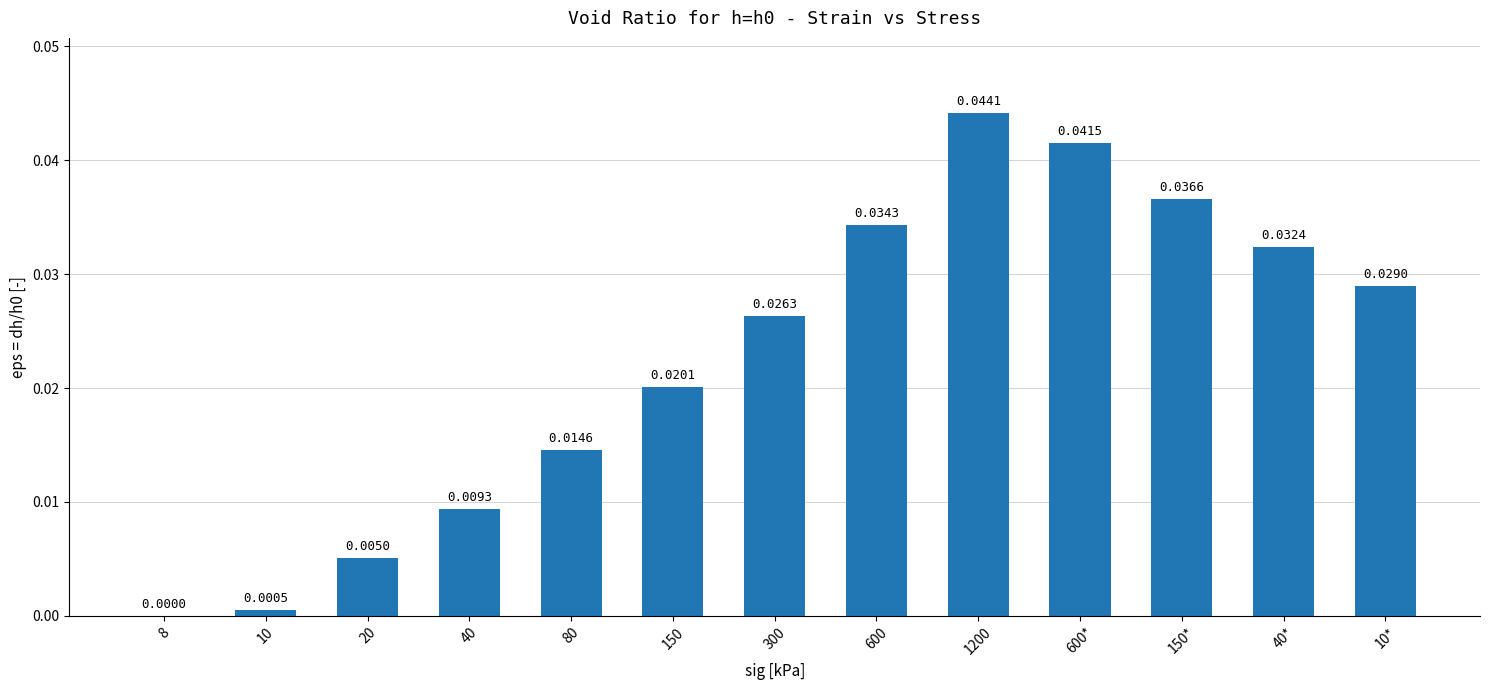

Between 80 and 20, which is larger?

80